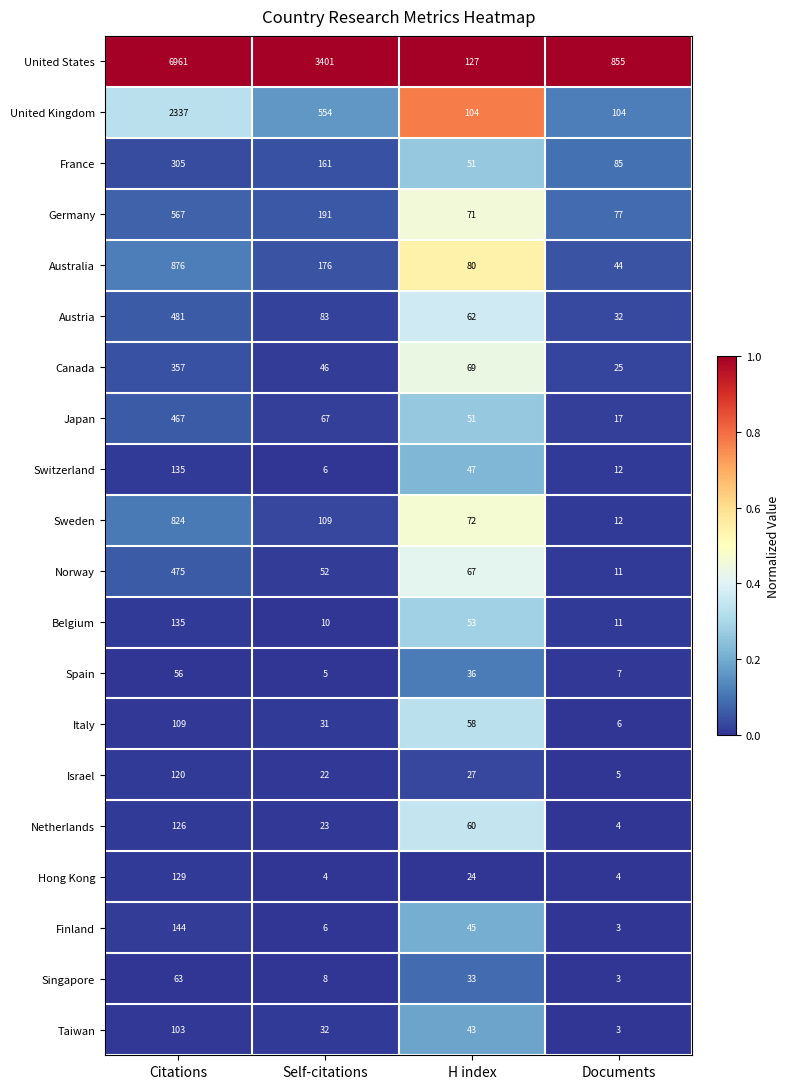

Is the value of Germany at H index greater than the value of Taiwan at Documents?

Yes